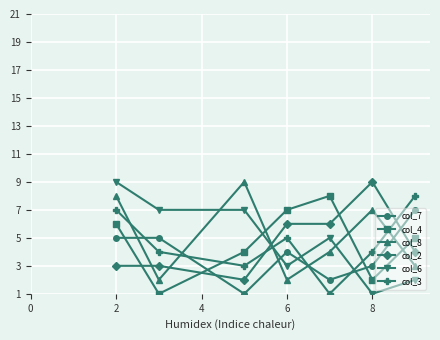

What is the lowest value of the col_7 series?

1